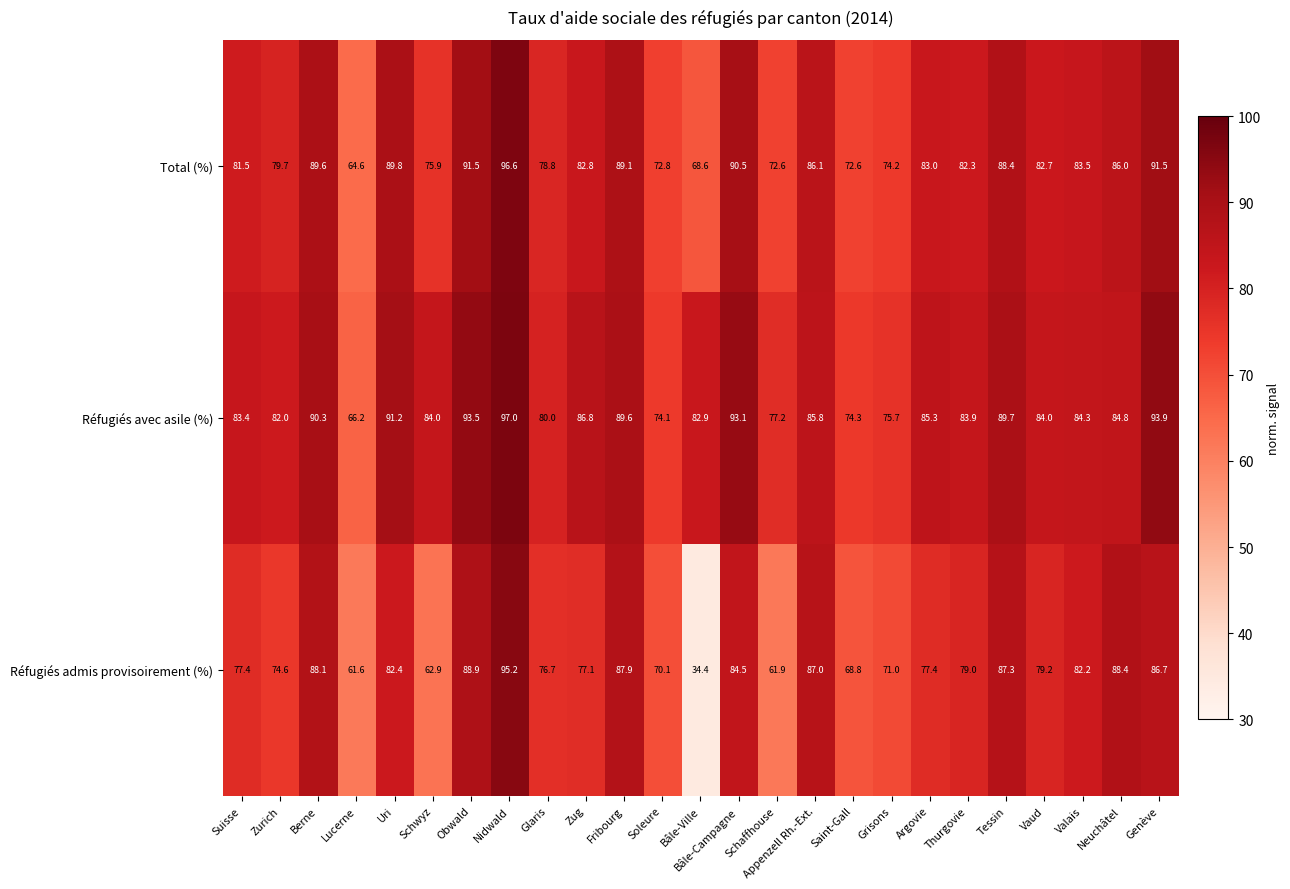

Is it true that Total (%) equals 96.6 at Nidwald?

True